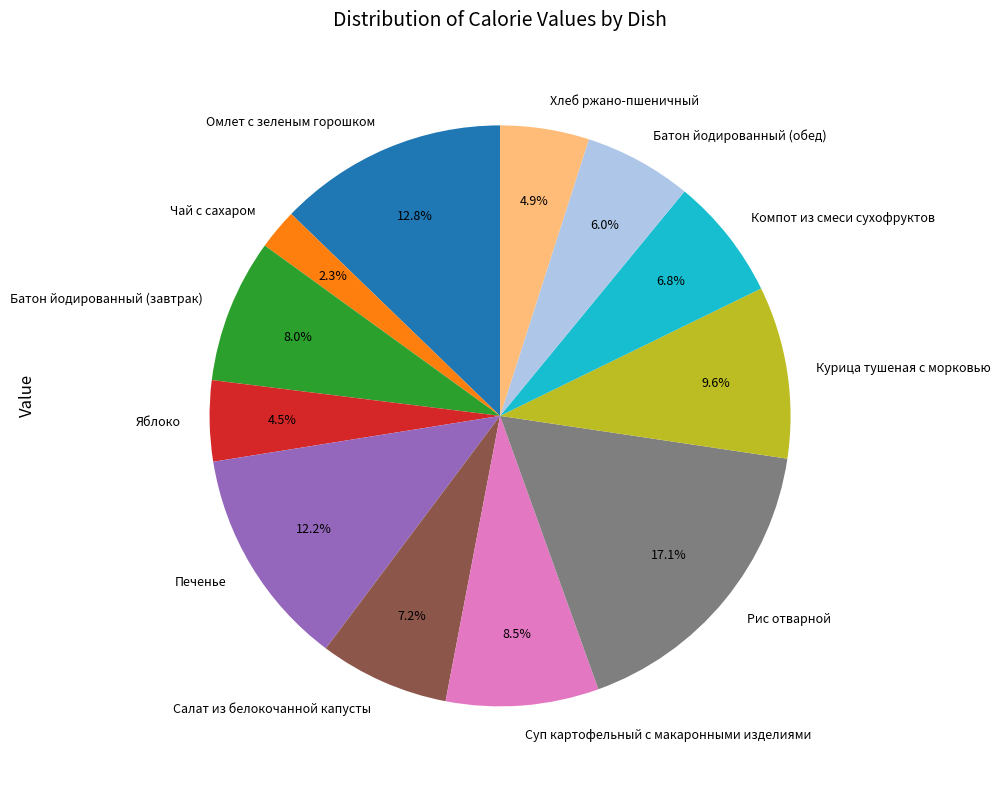

To the nearest percent, what percentage of the pie is Омлет с зеленым горошком?

13%